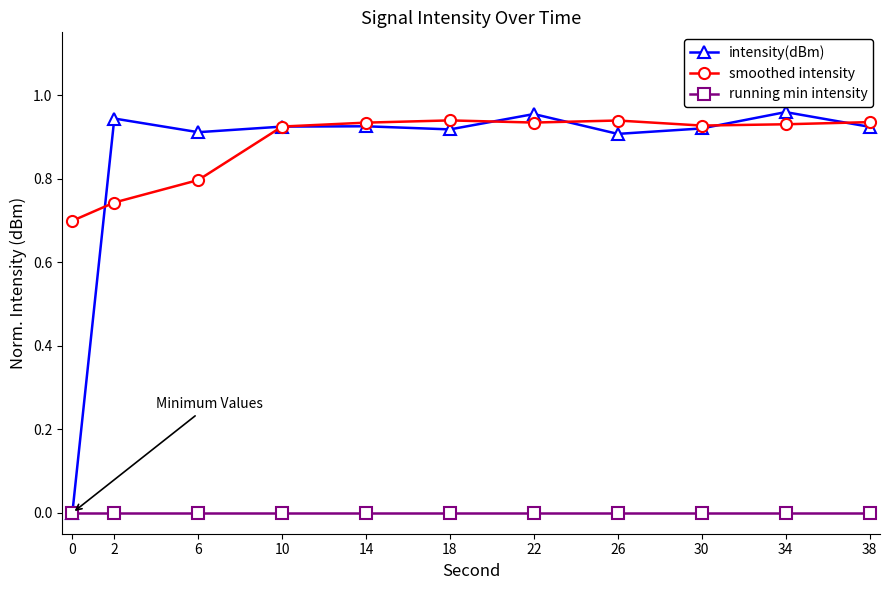

Between 0 and 18, which series saw the biggest shift?

intensity(dBm)